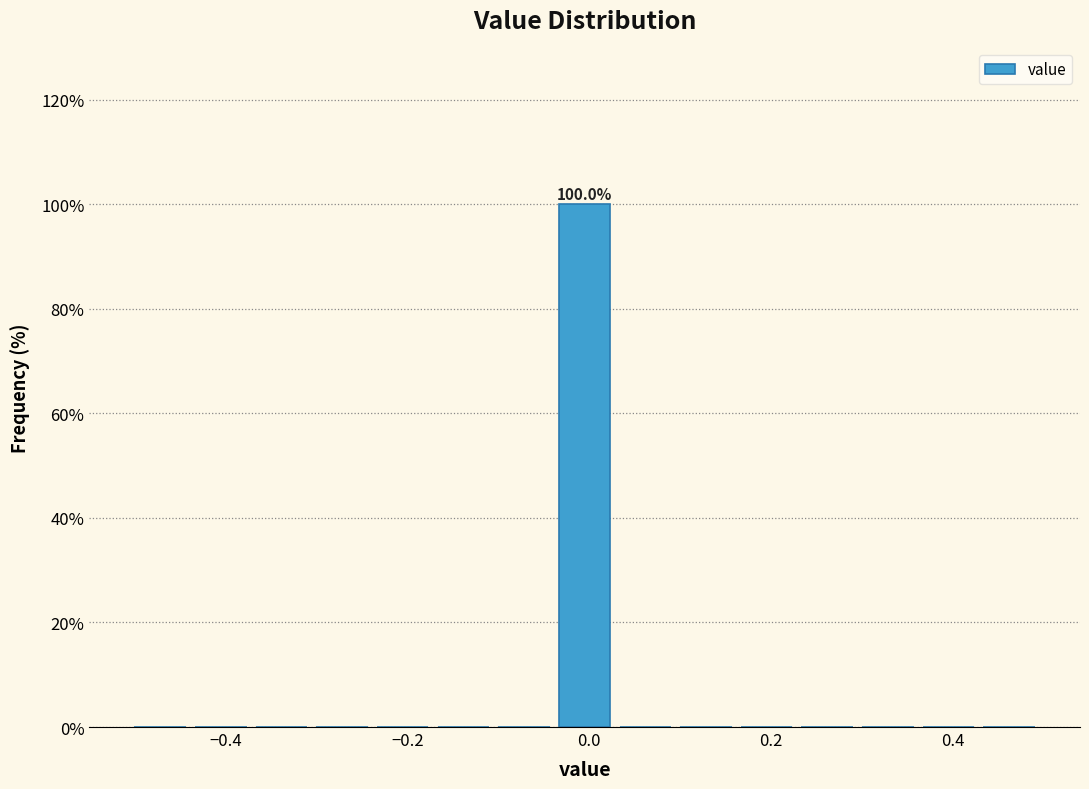

Around what value on the x-axis is the tallest bar? Give the approximate position of its centre, as read against the axis.

0.00